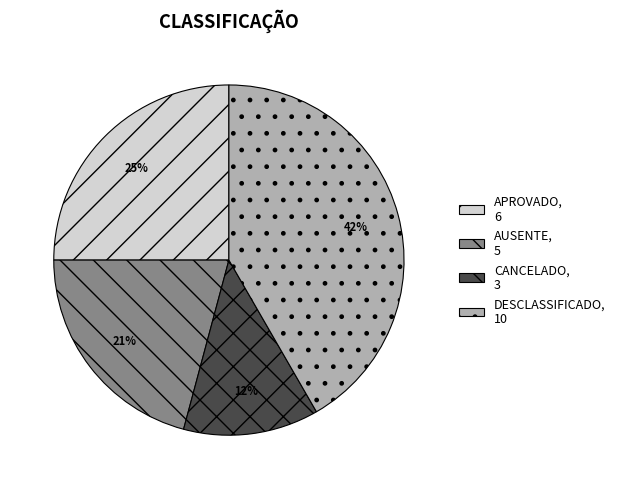

True or false: AUSENTE accounts for 21% of the total.

True